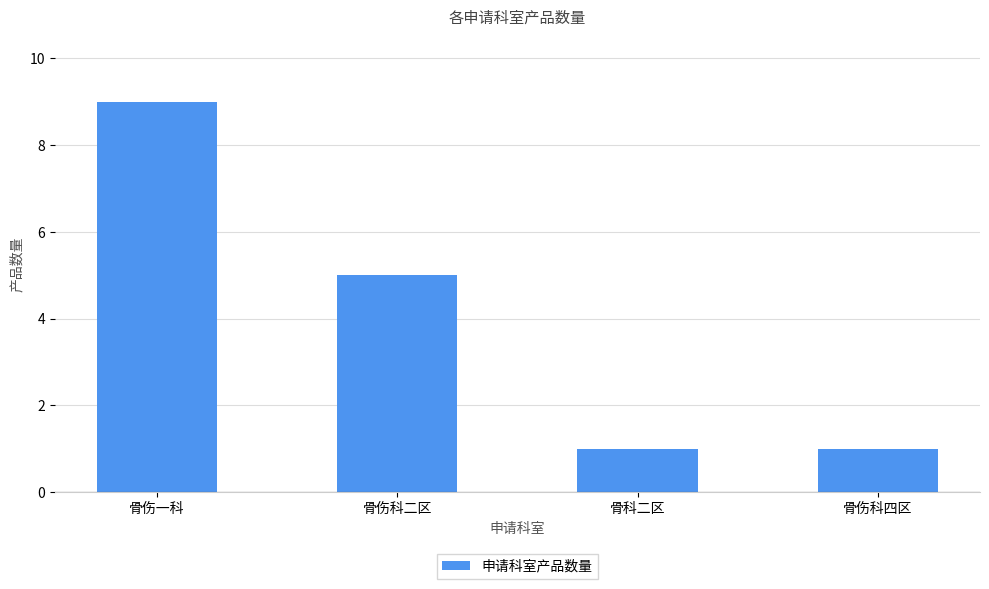

What position from the left is 骨伤一科?

1